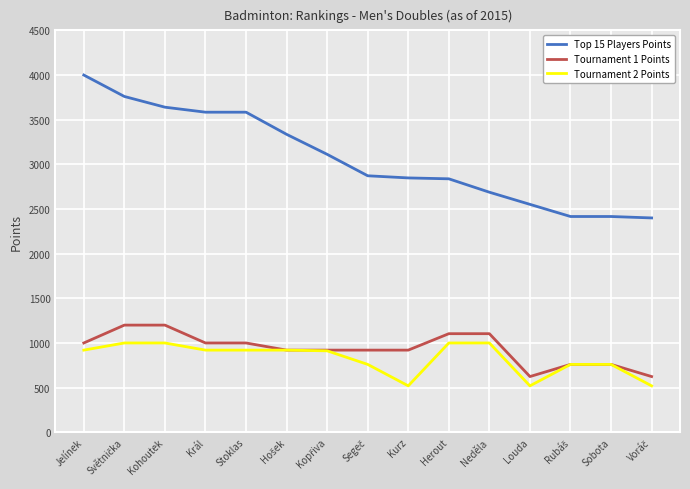

At which label does Top 15 Players Points reach its minimum?

Voráč